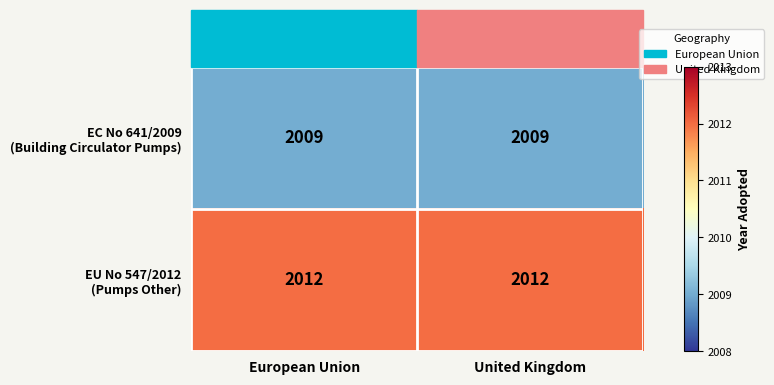

What is the maximum value shown in the chart?

2012